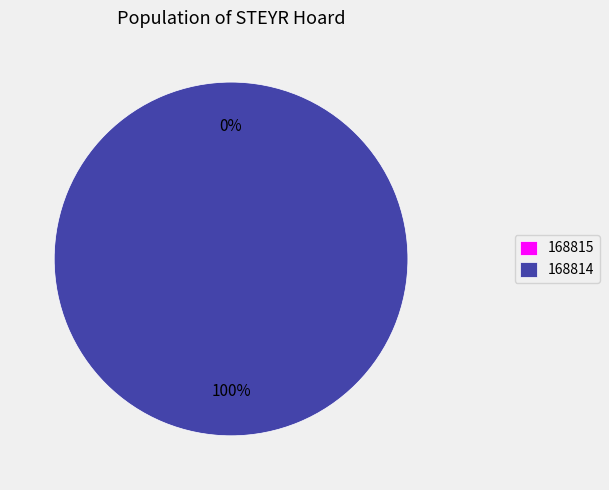

The 168815 slice represents 0% of the pie. True or false?

True